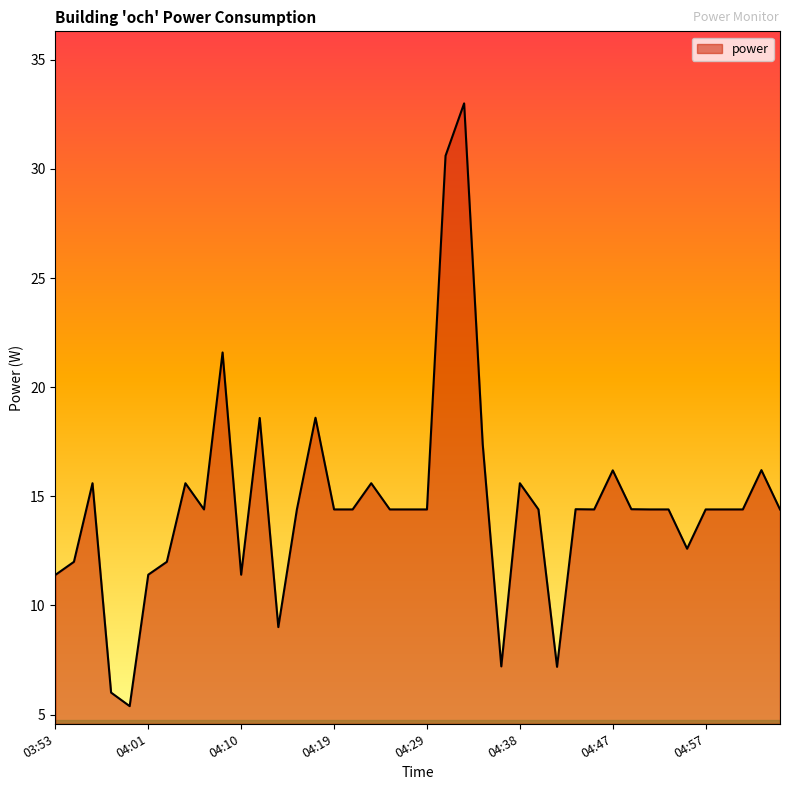

What is the smallest value displayed?

5.4